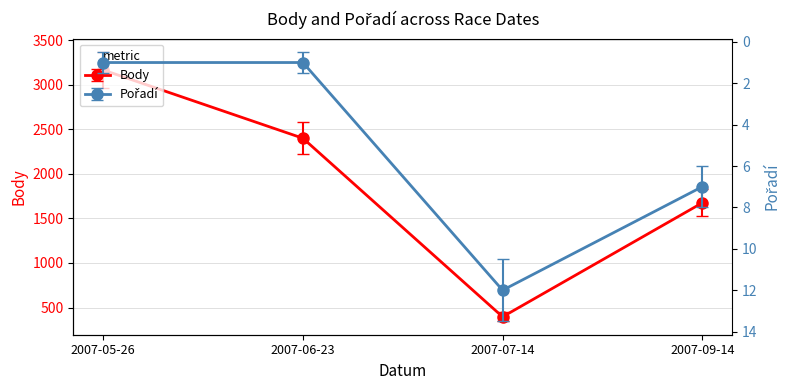

What is the total value across all series at 2007-06-23?

2401